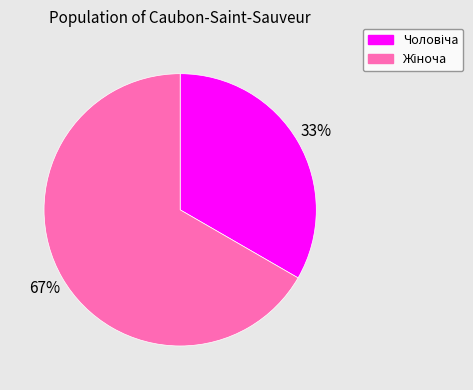

To the nearest percent, what is the average slice percentage?

50%